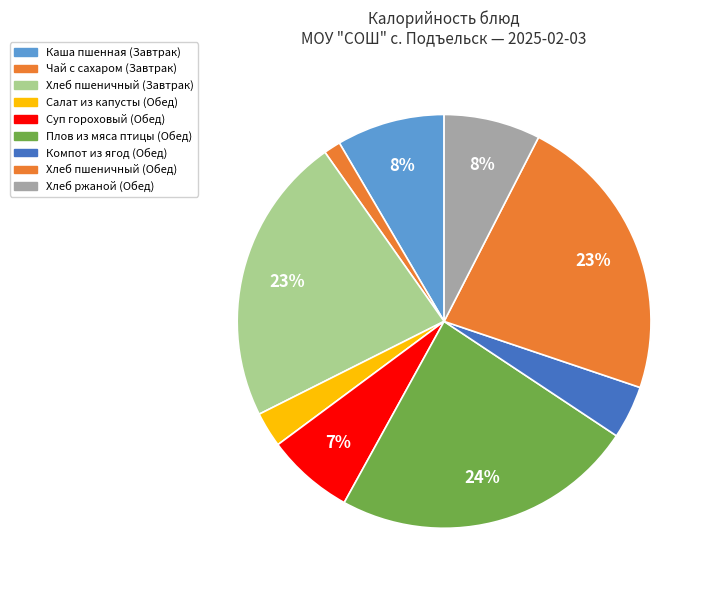

How many segments does this pie chart have?

9